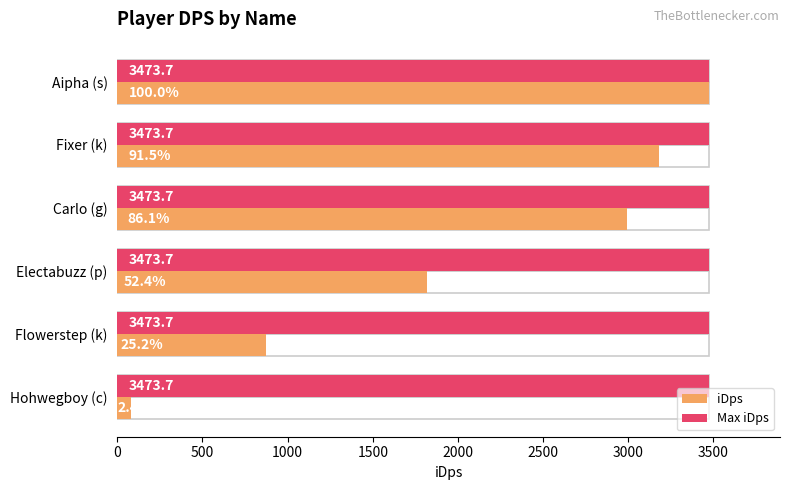

How many bars are there in total?

12